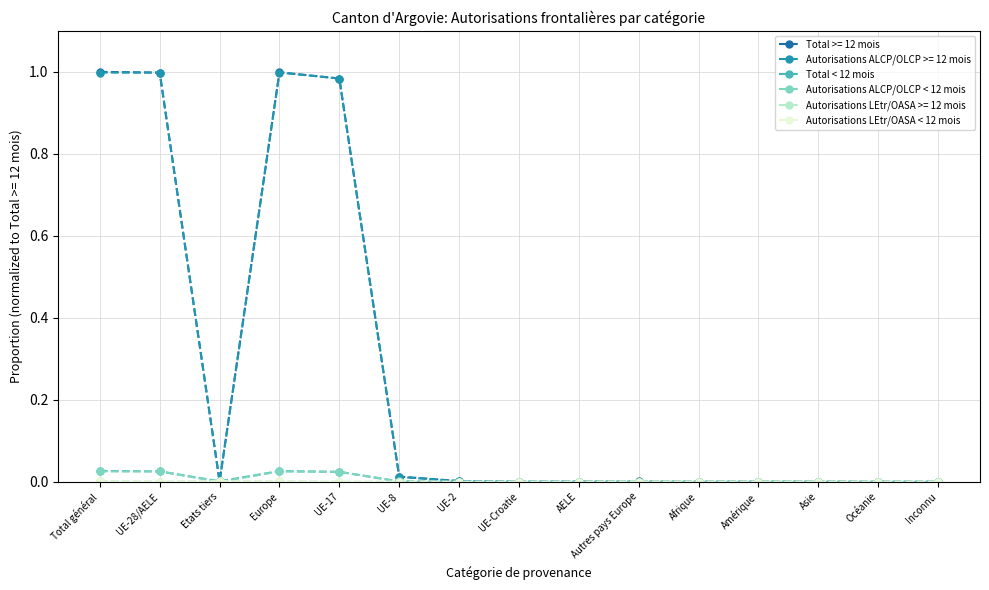

True or false: Autorisations ALCP/OLCP < 12 mois has more than 0 interior local peaks.

True